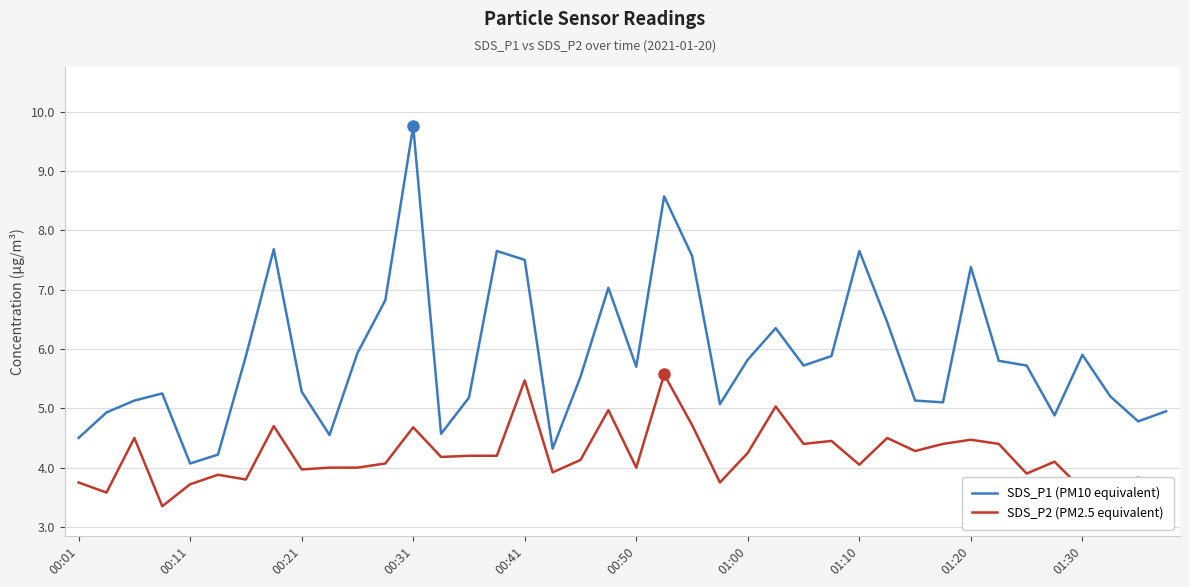

True or false: SDS_P1 (PM10 equivalent) and SDS_P2 (PM2.5 equivalent) cross at least once.

False